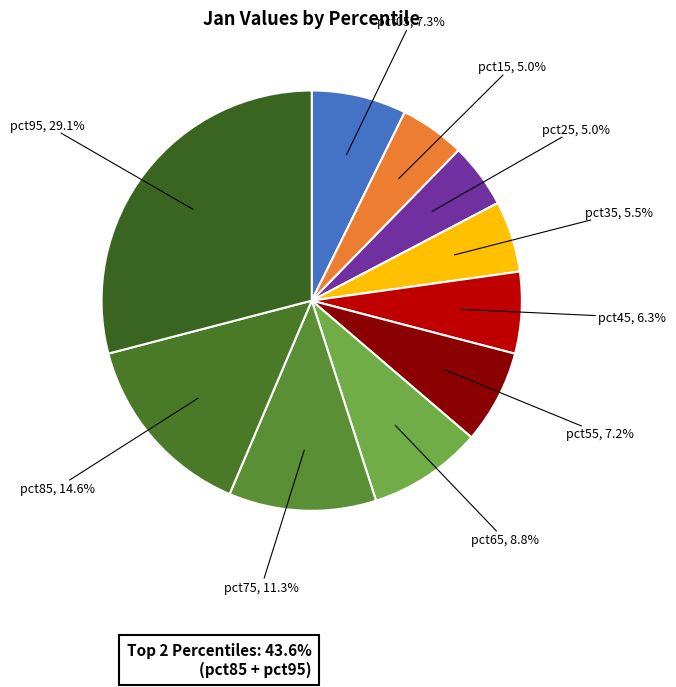

Which slice is the smallest?

pct25